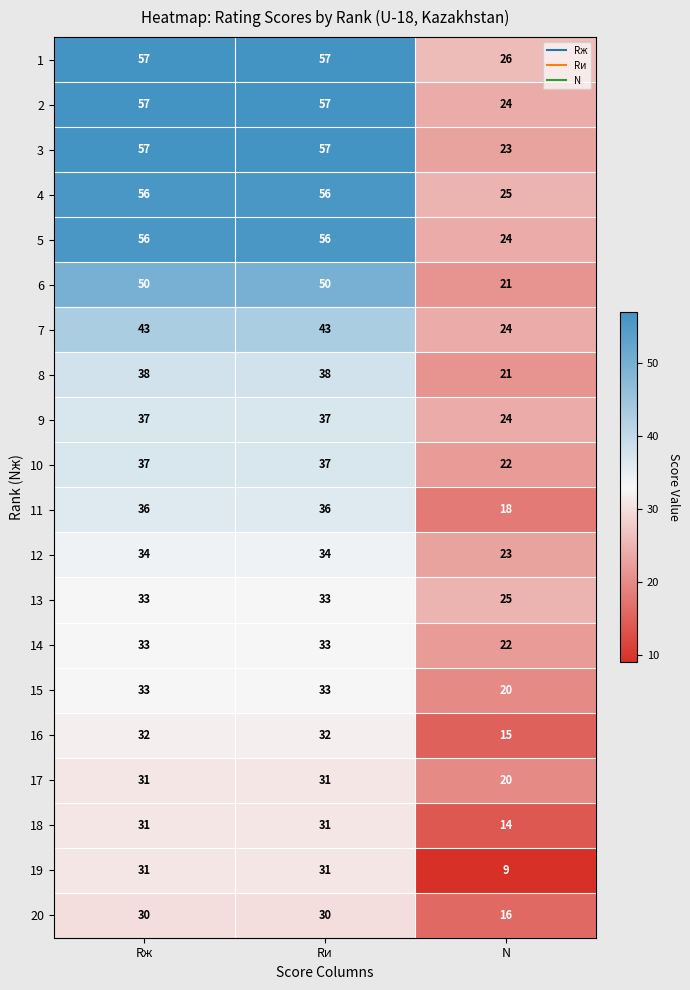

True or false: 7 has a value of 43 at Rж.

True